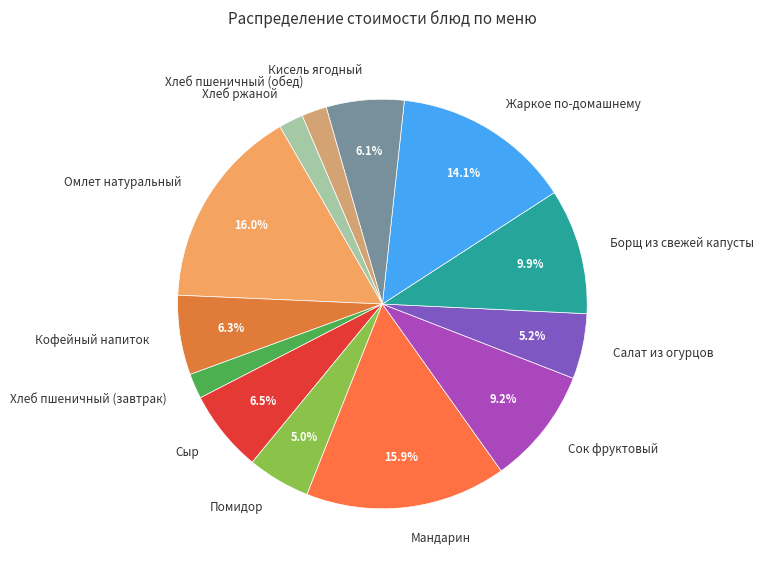

Approximately how many times larger is the value at Хлеб ржаной compared to Борщ из свежей капусты?

0.2